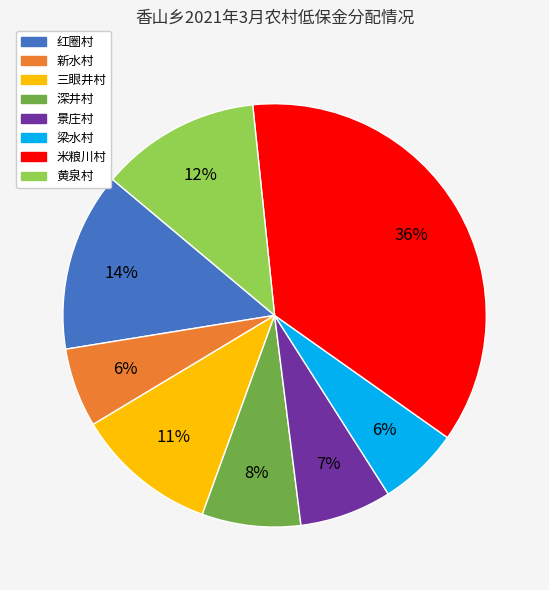

Is it true that 米粮川村 is 36% of the pie?

True